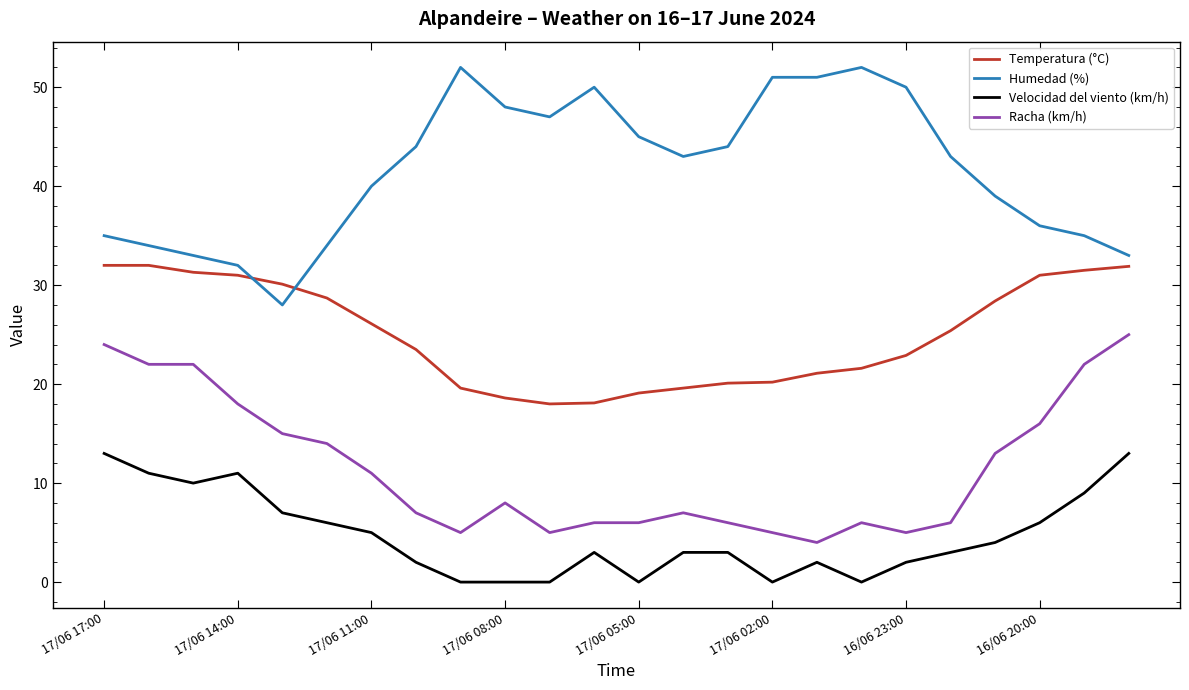

List the series in order of their peak value, lowest first.

Velocidad del viento (km/h), Racha (km/h), Temperatura (°C), Humedad (%)